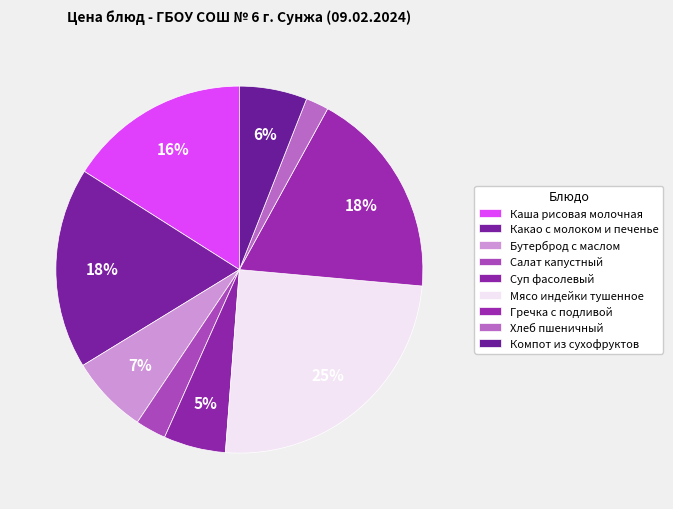

Count the number of slices in the pie.

9